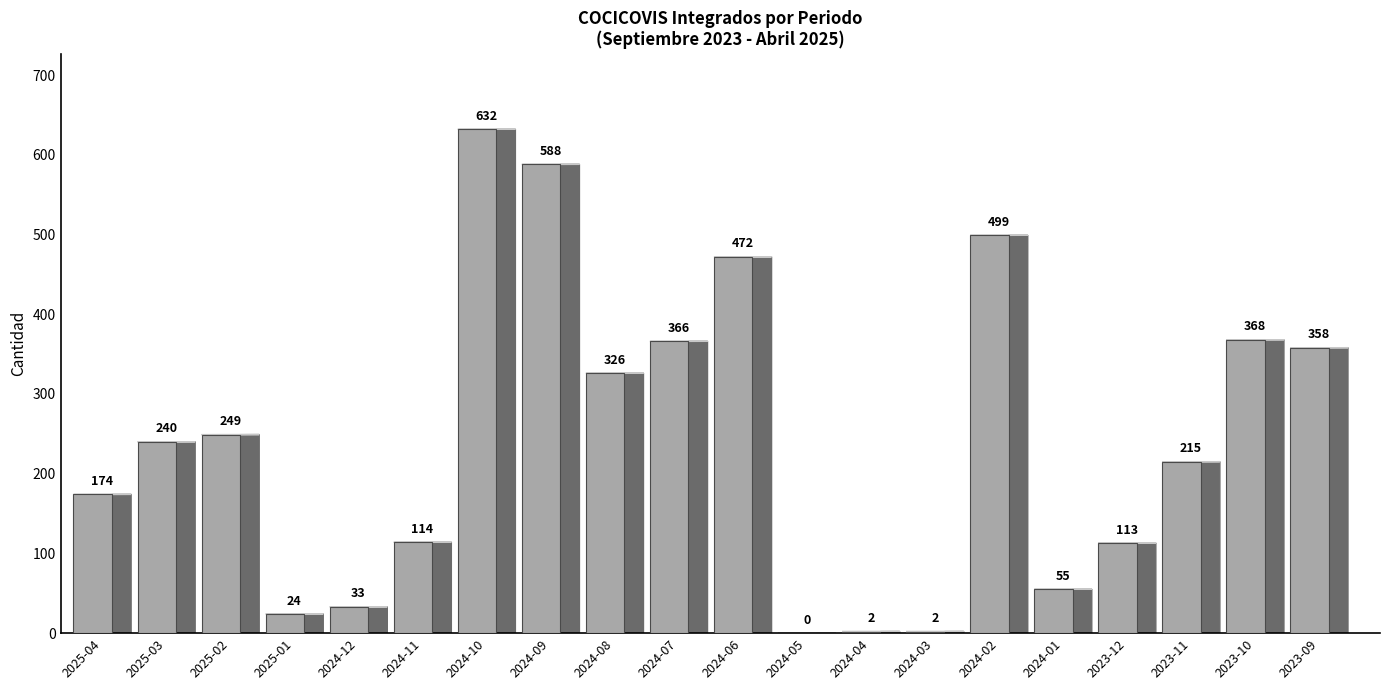

Is it true that the value at 2024-06 is 185?

False